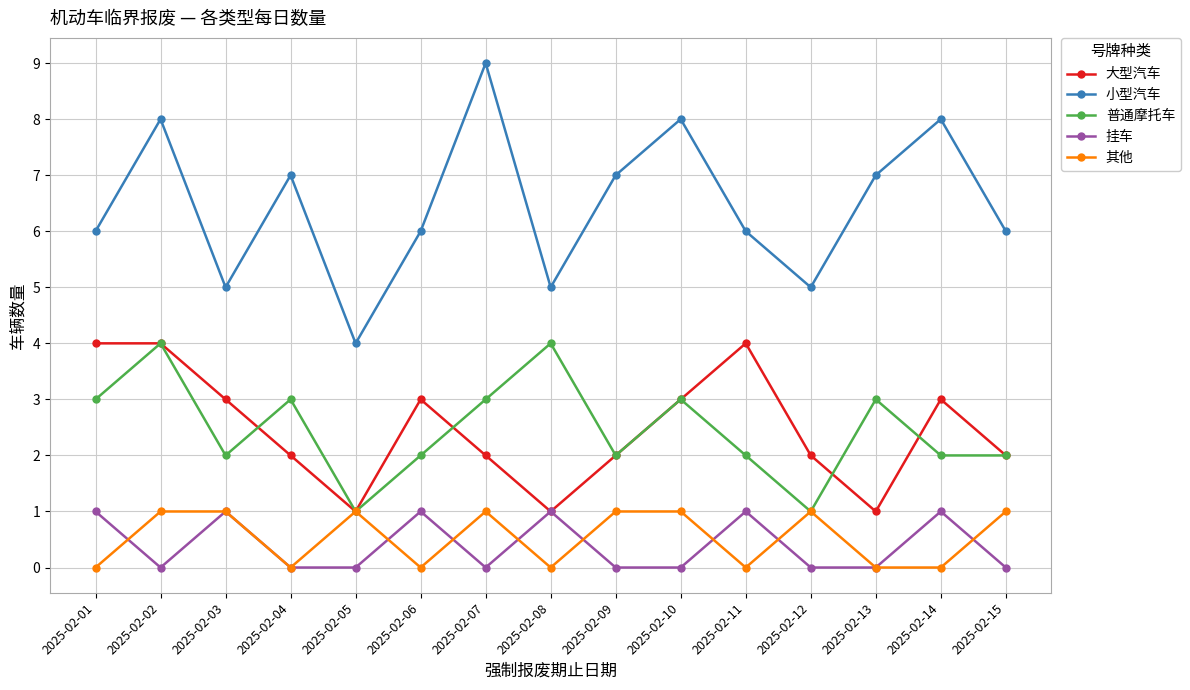

What is the spread (max minus min) of values at 2025-02-06?

6